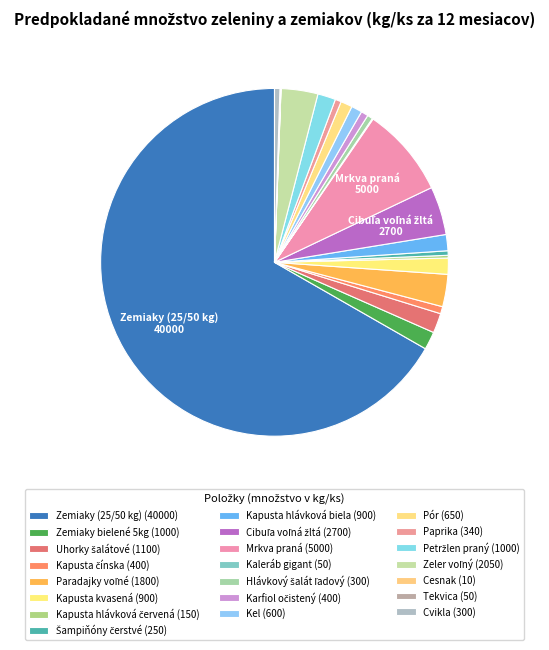

Combined, what portion of the pie is Petržlen praný and Zeler voľný?

5.1%